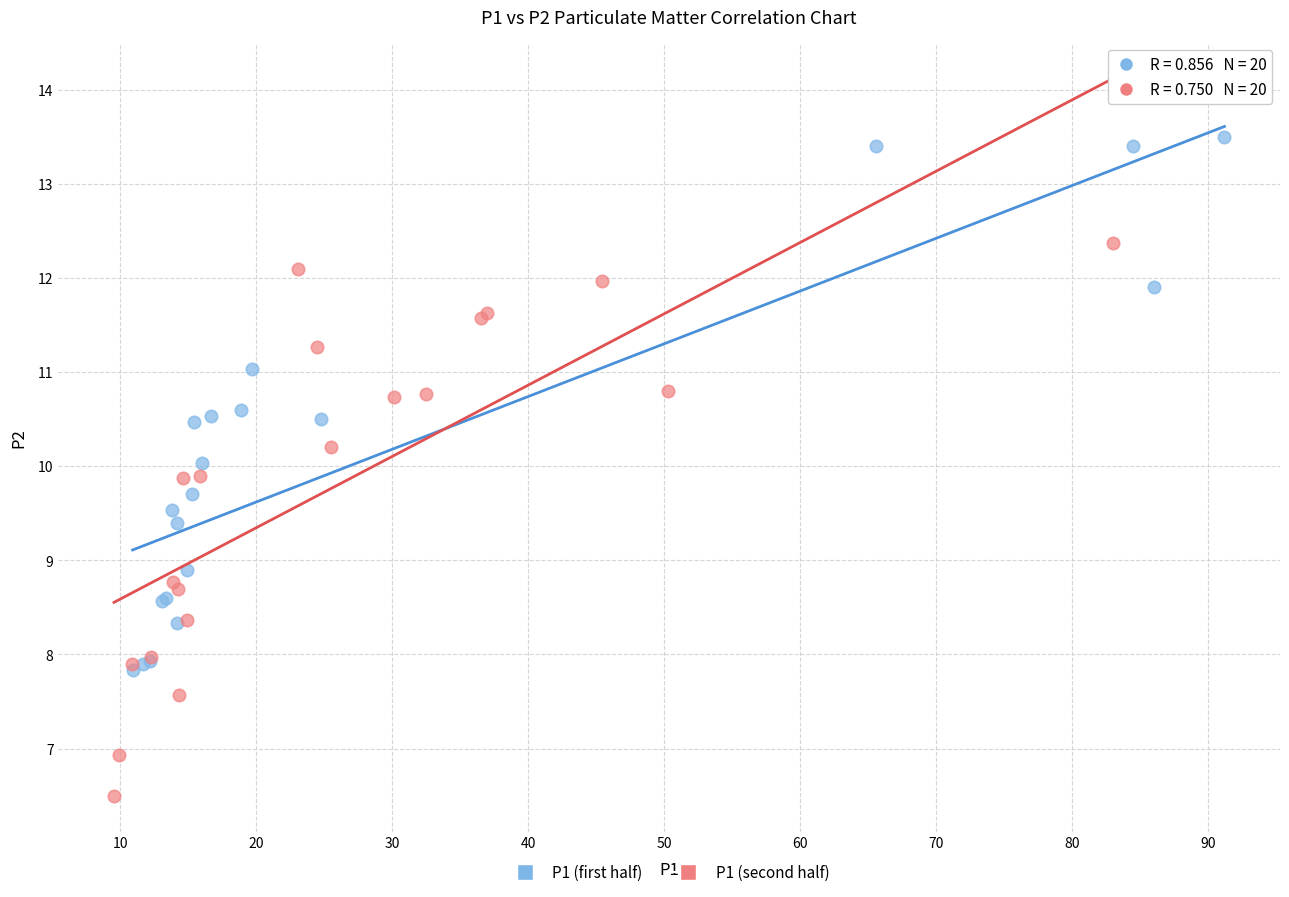

What are all the series names shown in the legend?

P1 (first half), P1 (second half)